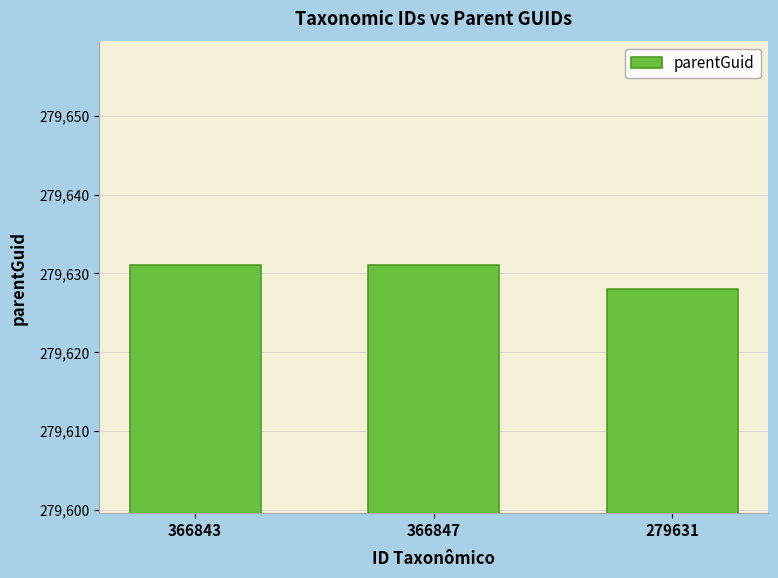

What is the average value?

279630